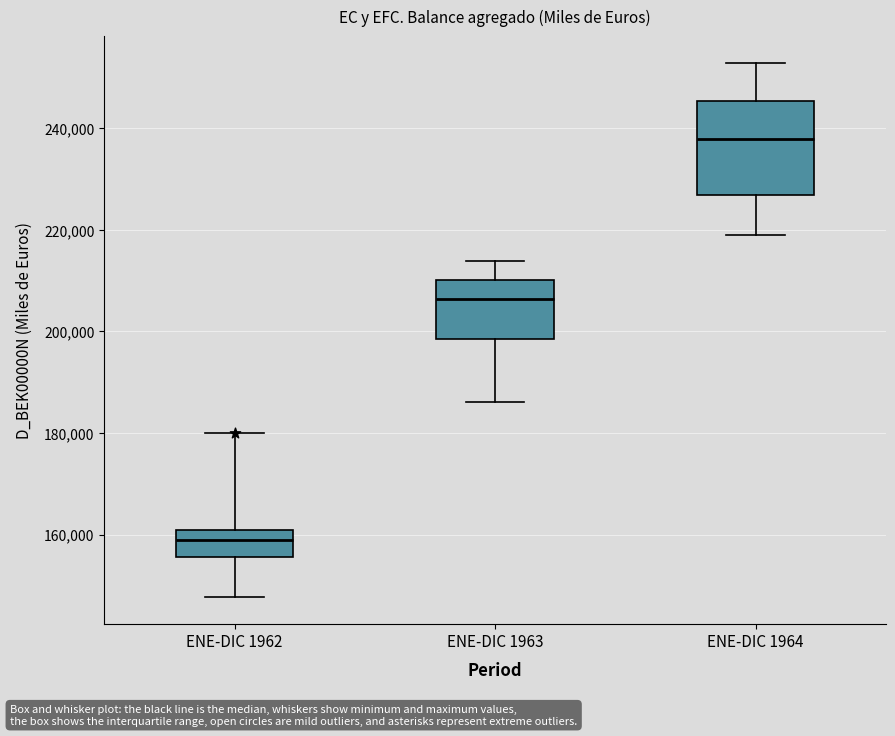

Which box is the tallest, from its lower edge to its upper edge?

ENE-DIC 1964